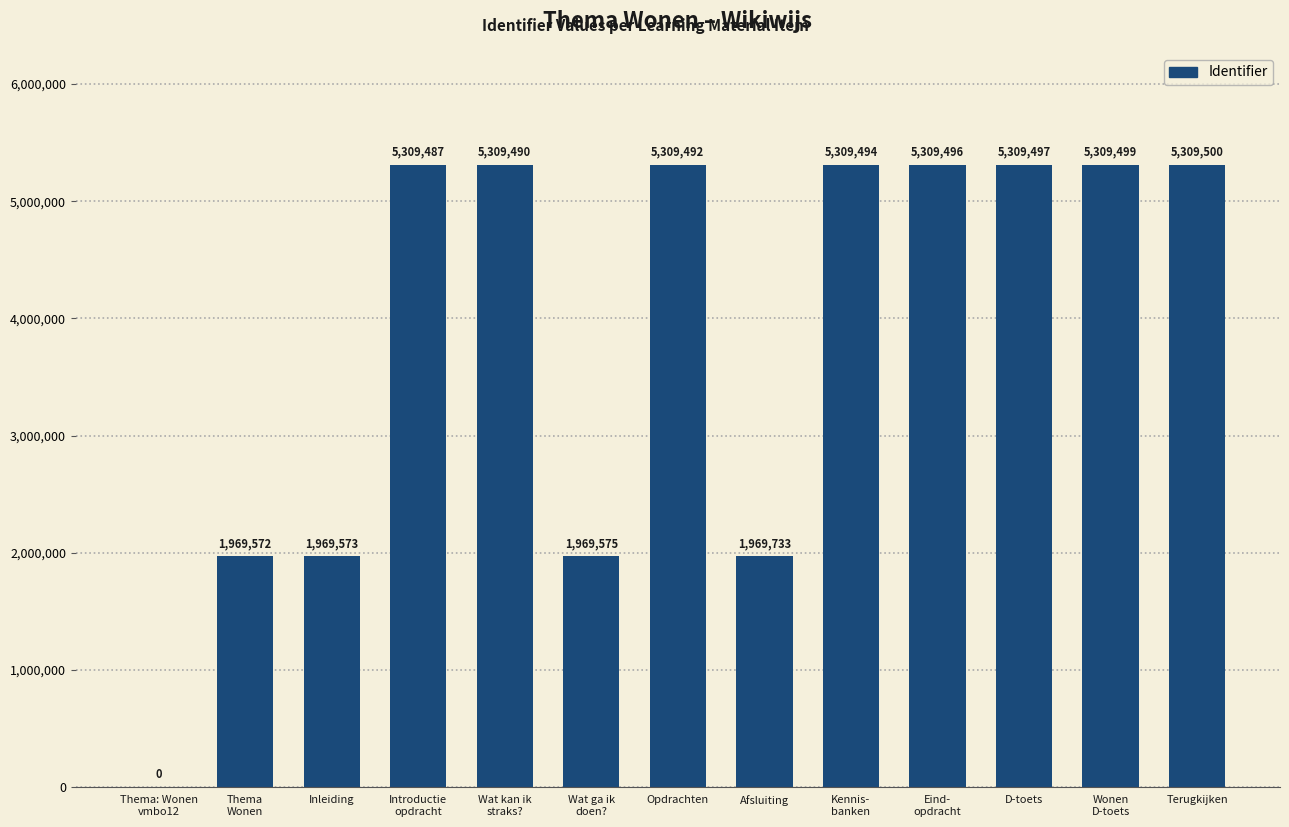

What is the sum of the values at Wat ga ik
doen? and D-toets?

7279072